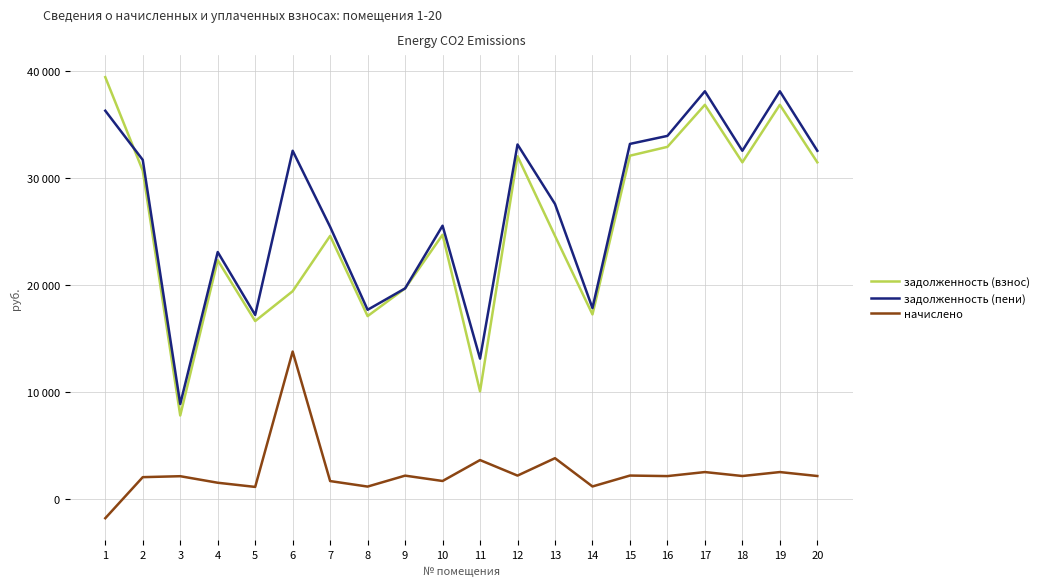

The задолженность (взнос) series shows 17270.5 at 14. True or false?

True